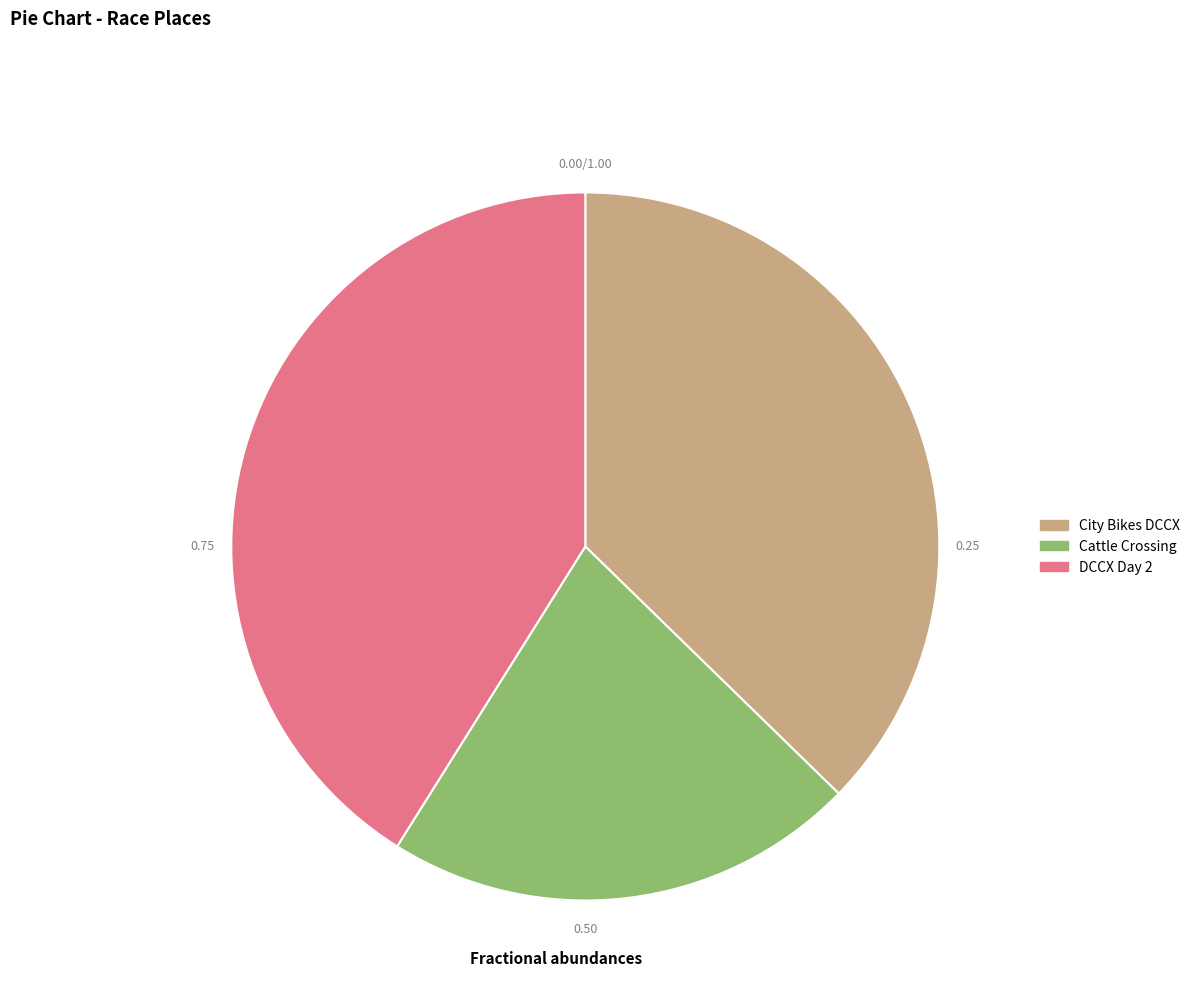

Which has a higher value, City Bikes DCCX or DCCX Day 2?

DCCX Day 2